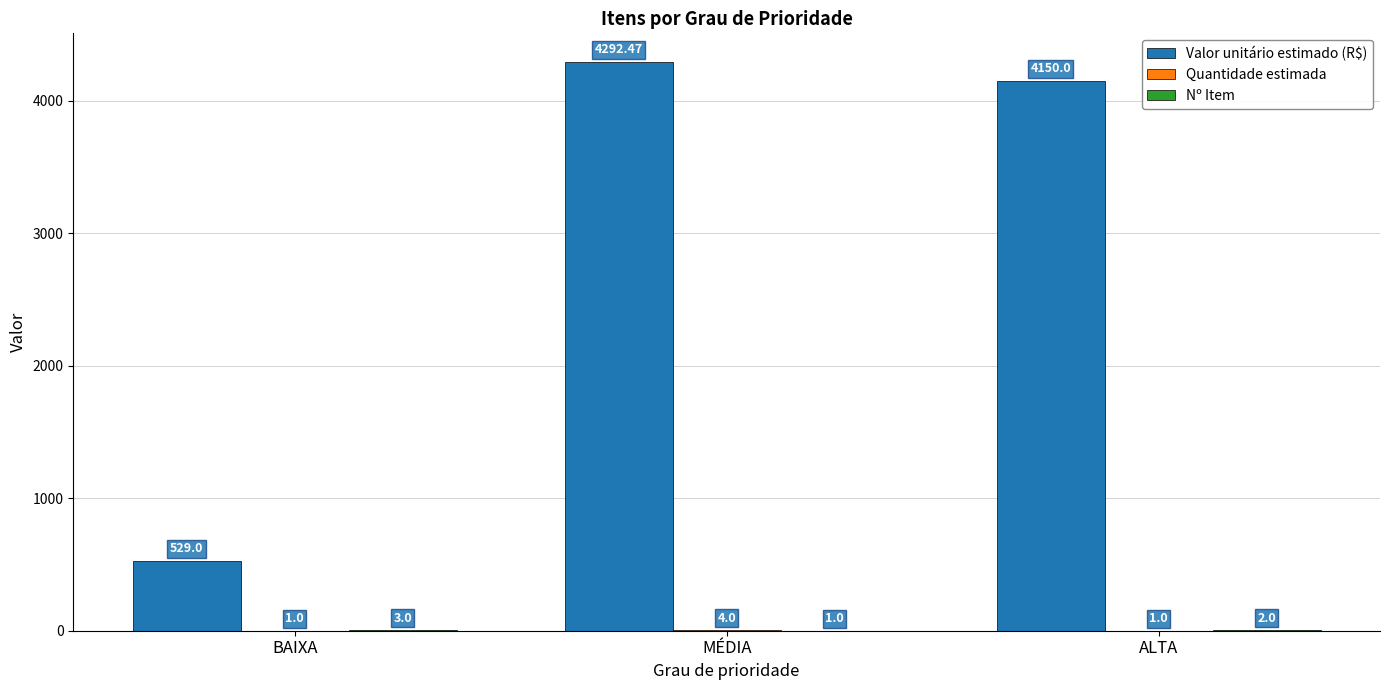

What is the total value across all series at BAIXA?

533.0